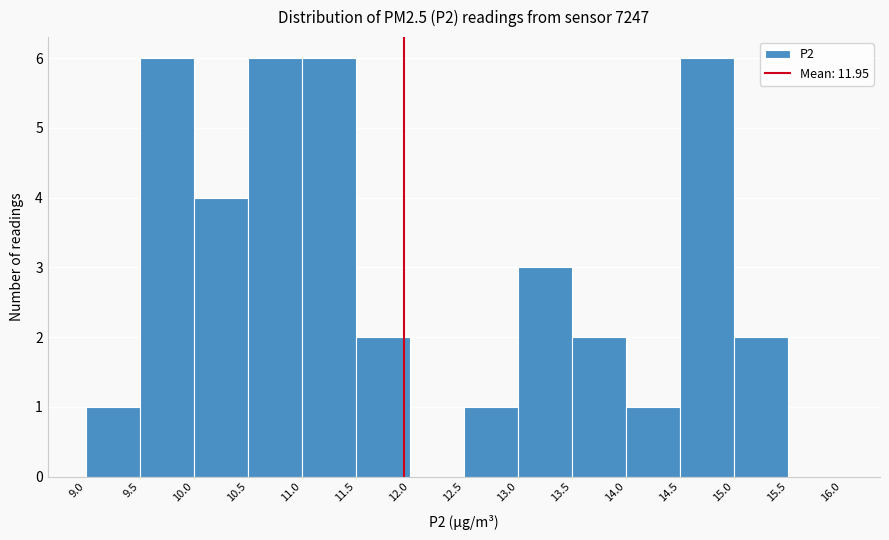

Reading left to right, list every bar in this chart as the range it spans on the x-axis followed by its height. The values are not printed on the chart, so give them approximately, as read against the axis.

9.0 to 9.5: 1
9.5 to 10.0: 6
10.0 to 10.5: 4
10.5 to 11.0: 6
11.0 to 11.5: 6
11.5 to 12.0: 2
12.0 to 12.5: 0
12.5 to 13.0: 1
13.0 to 13.5: 3
13.5 to 14.0: 2
14.0 to 14.5: 1
14.5 to 15.0: 6
15.0 to 15.5: 2
15.5 to 16.0: 0